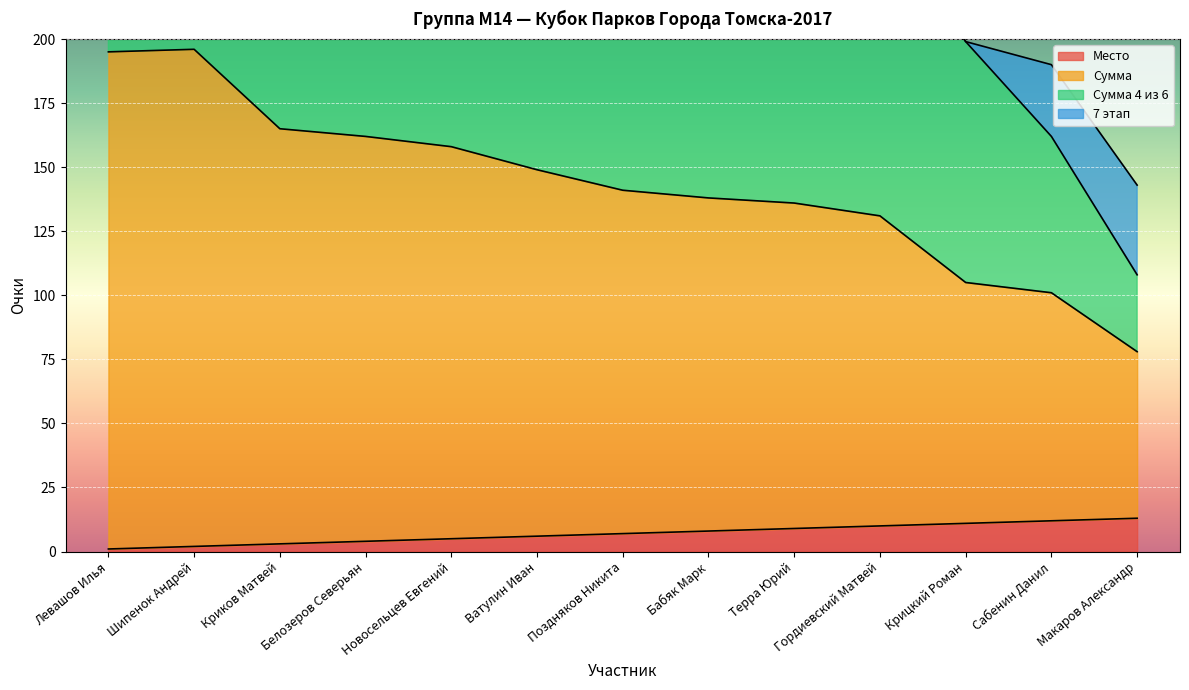

What is the highest value of the Место series?

13